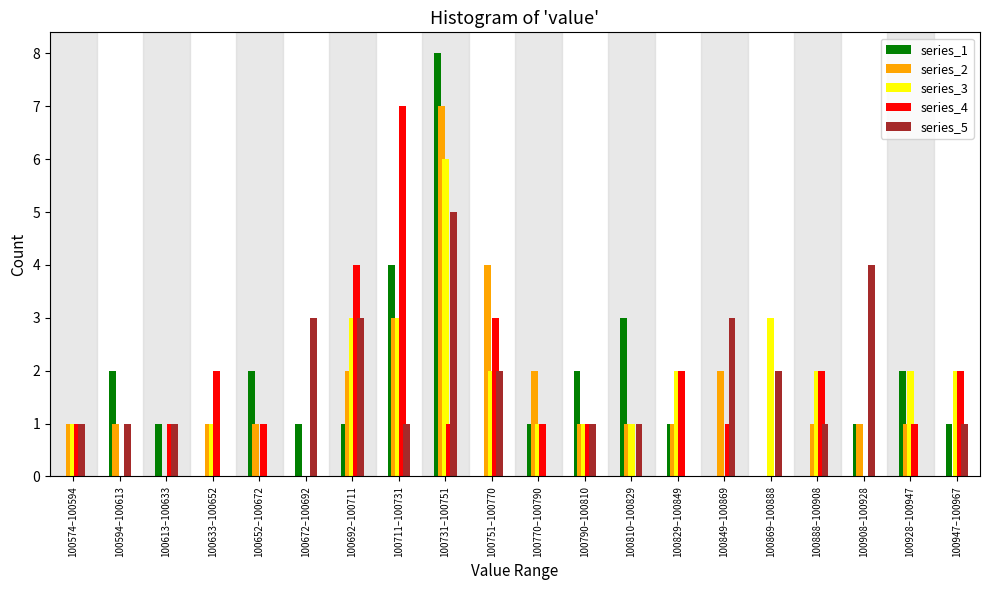

Is the value of series_4 at 100790–100810 greater than the value of series_5 at 100849–100869?

No